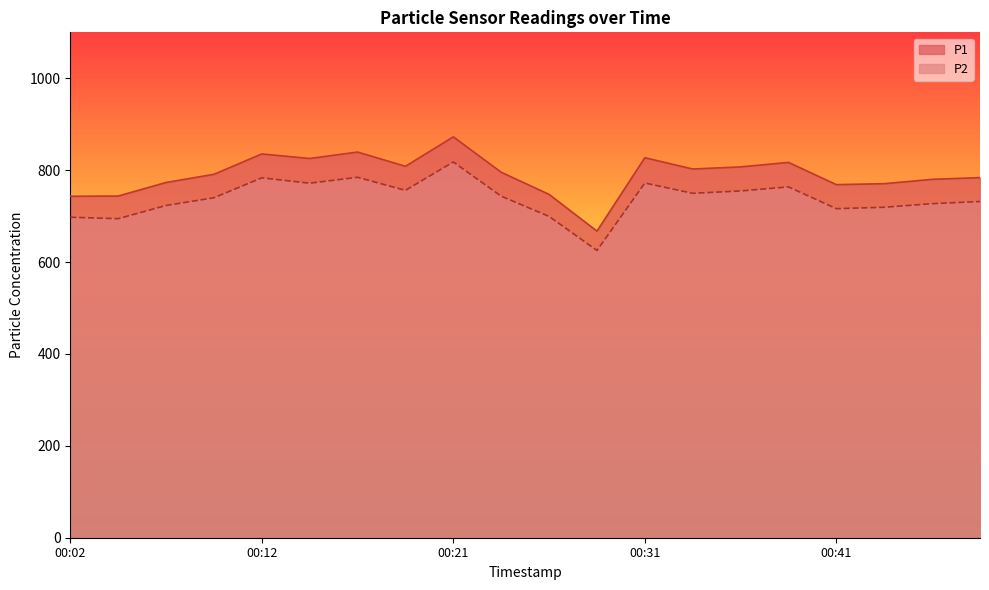

How many lines are shown in the chart?

2